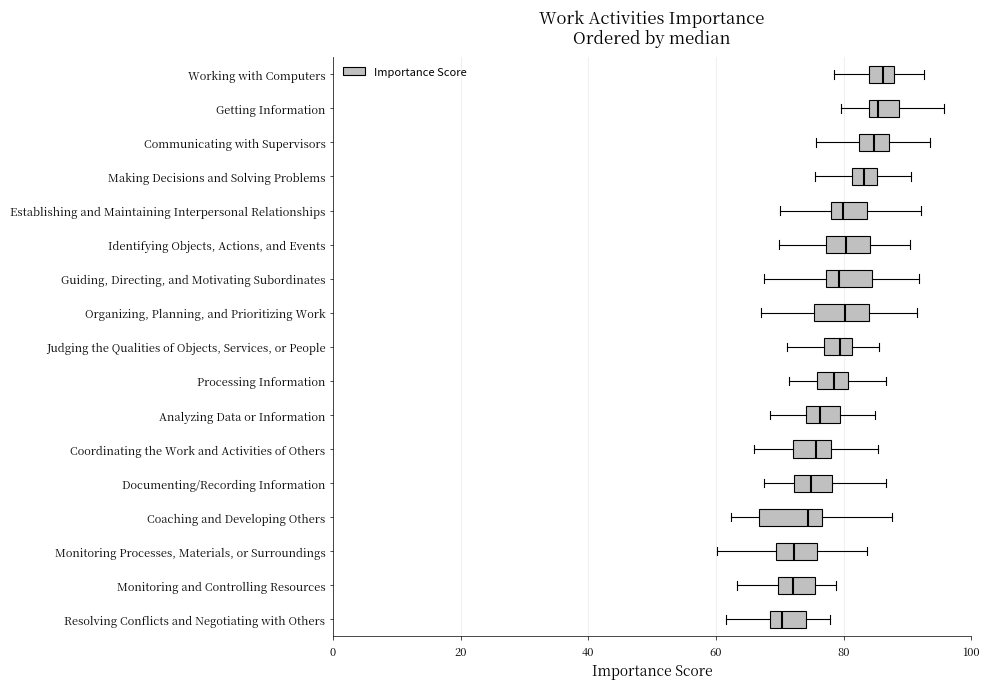

Reading bottom to top, transcribe this box plot: for each box, give where its median line is, the range the box spans, and where its two whiskers end, as read against the x-axis. The values are not printed on the chart, so give them approximately, as read against the axis.

Resolving Conflicts and Negotiating with Others: median 70, box 68 to 74, whiskers 62 to 78
Monitoring and Controlling Resources: median 72, box 70 to 76, whiskers 64 to 78
Monitoring Processes, Materials, or Surroundings: median 72, box 70 to 76, whiskers 60 to 84
Coaching and Developing Others: median 74, box 66 to 76, whiskers 62 to 88
Documenting/Recording Information: median 74, box 72 to 78, whiskers 68 to 86
Coordinating the Work and Activities of Others: median 76, box 72 to 78, whiskers 66 to 86
Analyzing Data or Information: median 76, box 74 to 80, whiskers 68 to 84
Processing Information: median 78, box 76 to 80, whiskers 72 to 86
Judging the Qualities of Objects, Services, or People: median 80, box 76 to 82, whiskers 72 to 86
Organizing, Planning, and Prioritizing Work: median 80, box 76 to 84, whiskers 68 to 92
Guiding, Directing, and Motivating Subordinates: median 80, box 78 to 84, whiskers 68 to 92
Identifying Objects, Actions, and Events: median 80, box 78 to 84, whiskers 70 to 90
Establishing and Maintaining Interpersonal Relationships: median 80, box 78 to 84, whiskers 70 to 92
Making Decisions and Solving Problems: median 84, box 82 to 86, whiskers 76 to 90
Communicating with Supervisors: median 84, box 82 to 88, whiskers 76 to 94
Getting Information: median 86, box 84 to 88, whiskers 80 to 96
Working with Computers: median 86, box 84 to 88, whiskers 78 to 92